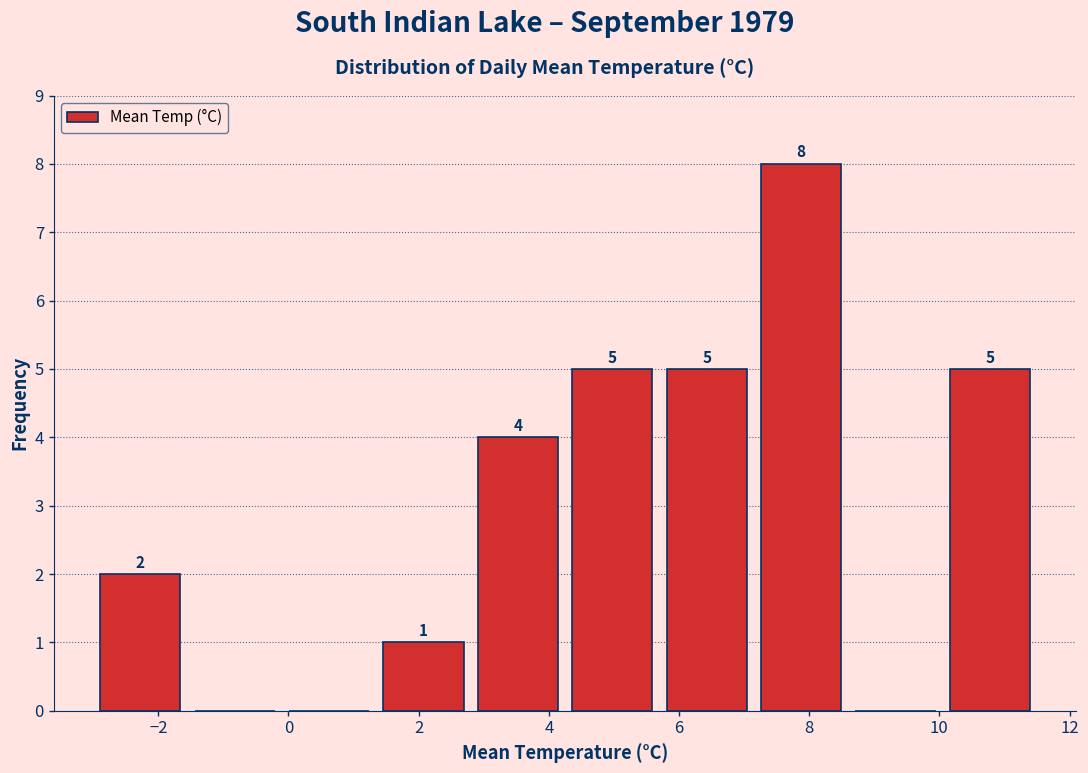

Which range on the x-axis has the tallest bar?

7.15 to 8.60